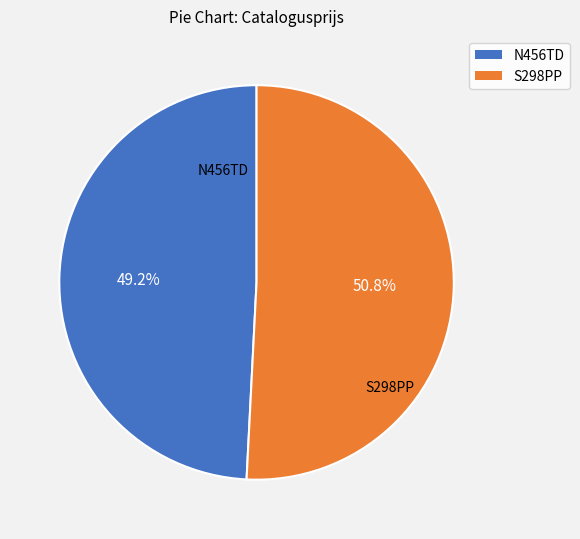

True or false: N456TD accounts for 49% of the total.

True